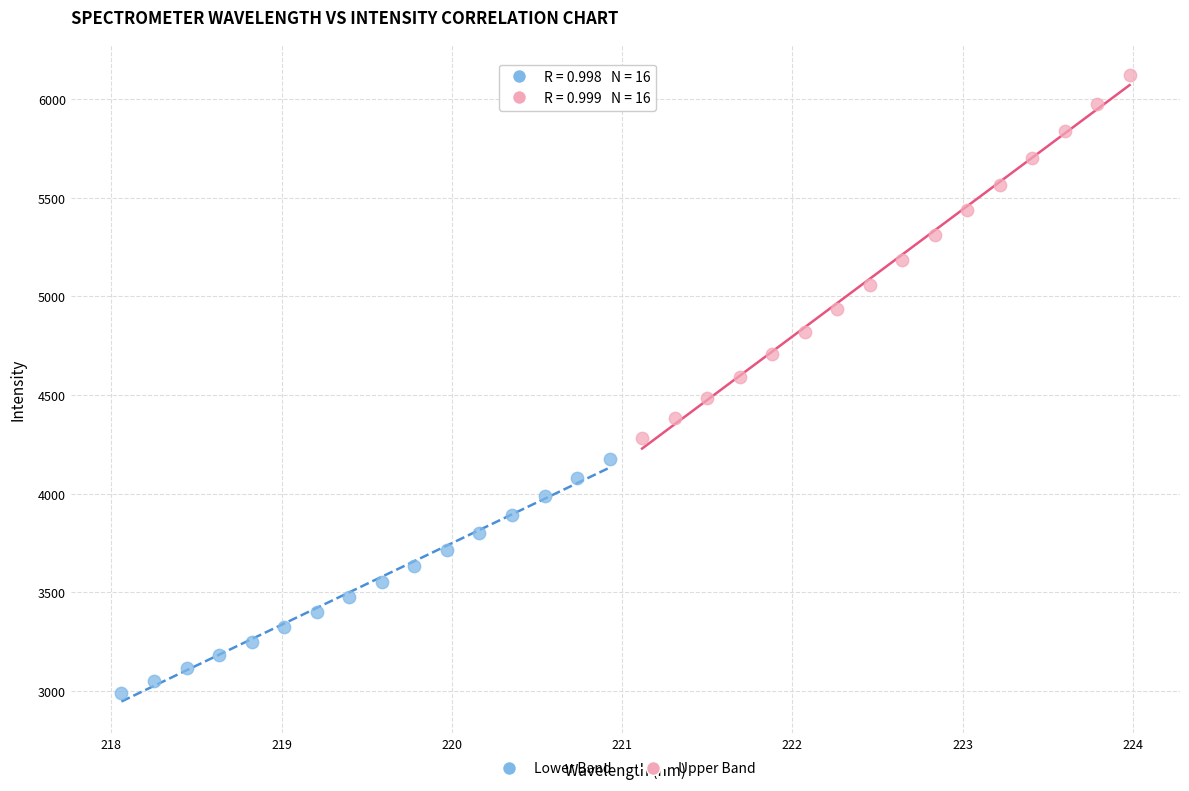

Which series has the largest Y range (max minus min)?

Upper Band